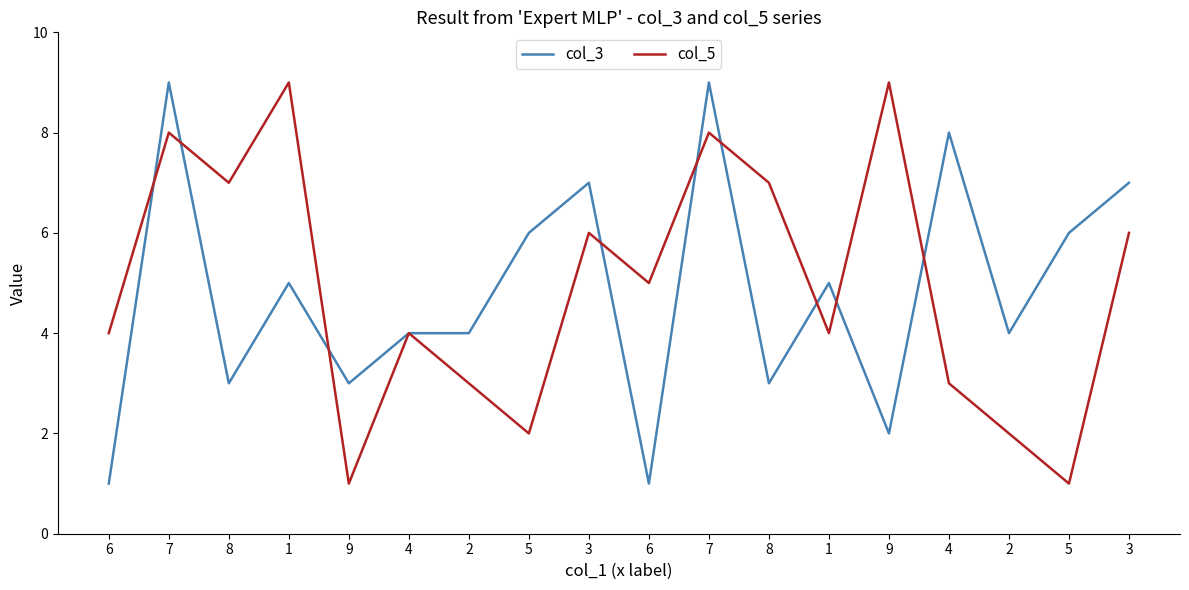

Reading left to right, list all the values displayed in this chart.

col_3: 1	9	3	5	3	4	4	6	7	1	9	3	5	2	8	4	6	7
col_5: 4	8	7	9	1	4	3	2	6	5	8	7	4	9	3	2	1	6